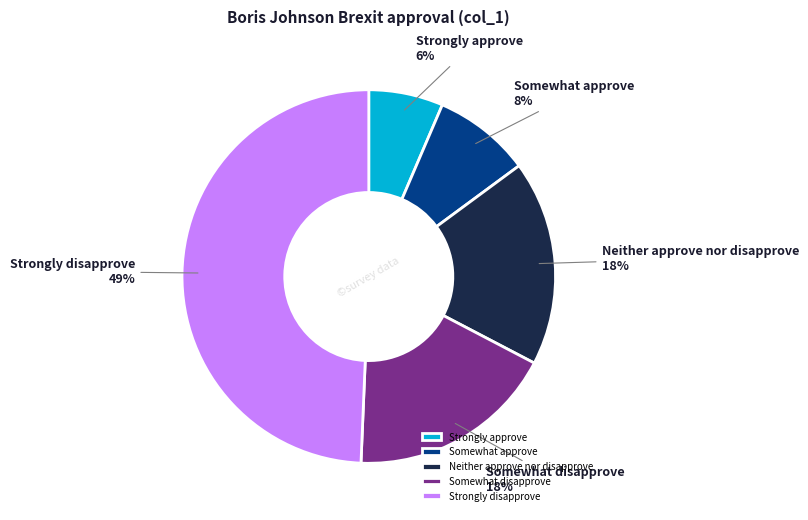

Is there any slice that represents more than half of the pie?

No